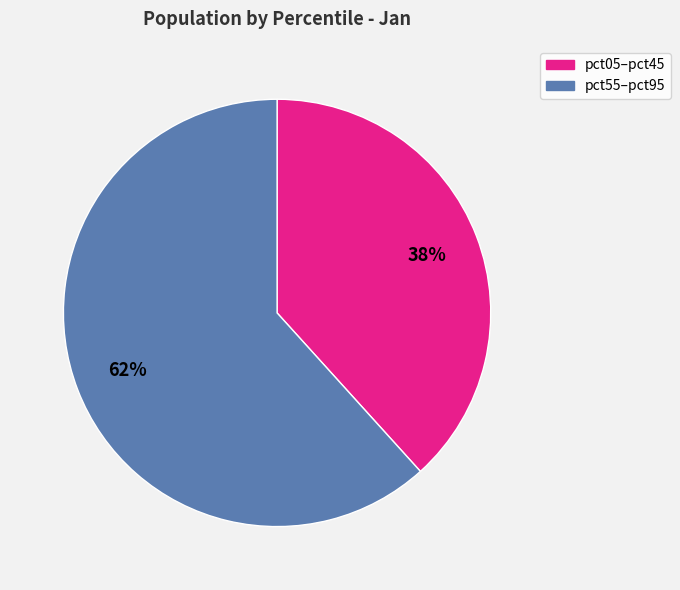

To the nearest percent, what percentage of the pie is pct55–pct95?

62%